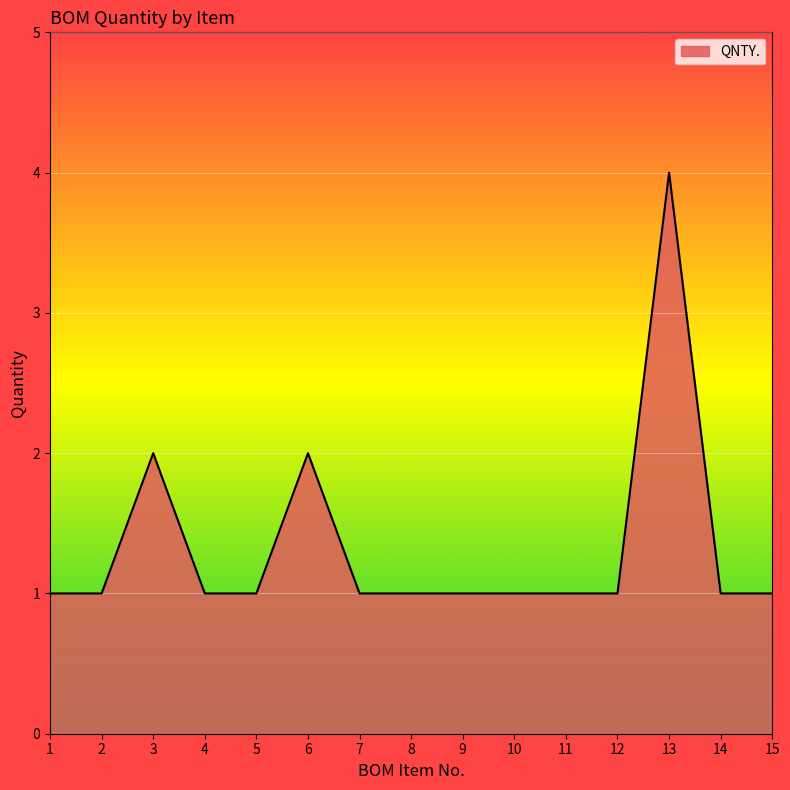

What is the difference between the maximum and minimum values?

3